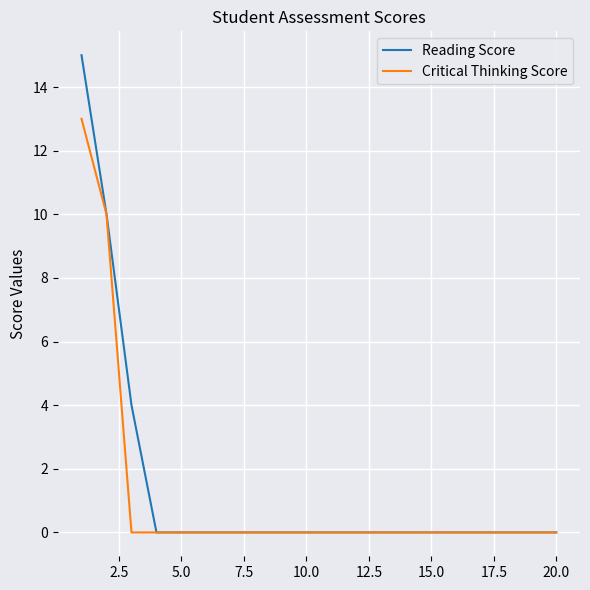

Which series has the widest spread of values?

Reading Score